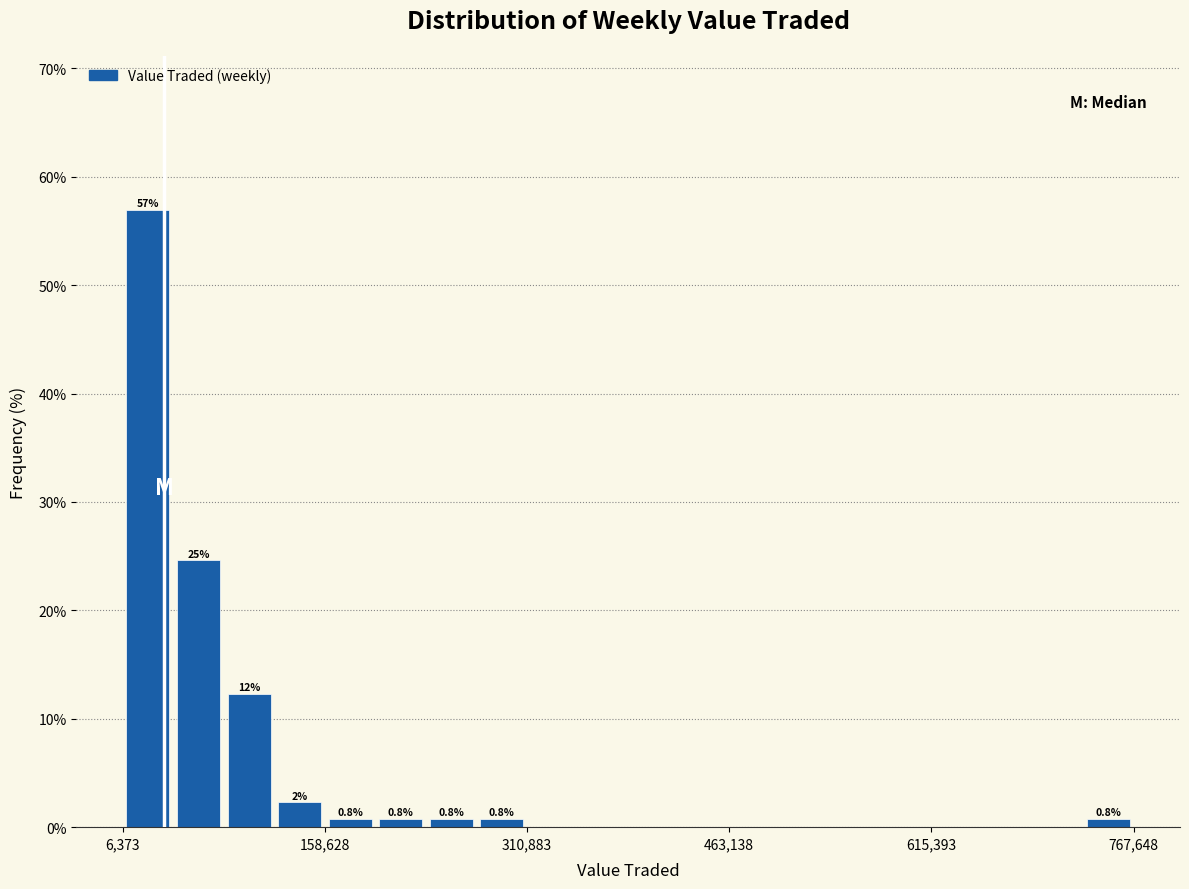

Read against the x-axis, roughly where is the centre of the tallest bar?

20000